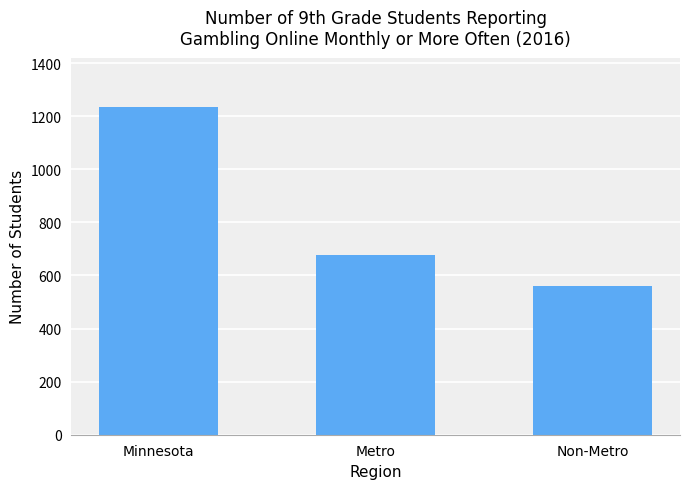

Reading right to left, transcribe all the data shown in this chart.

559	676	1235